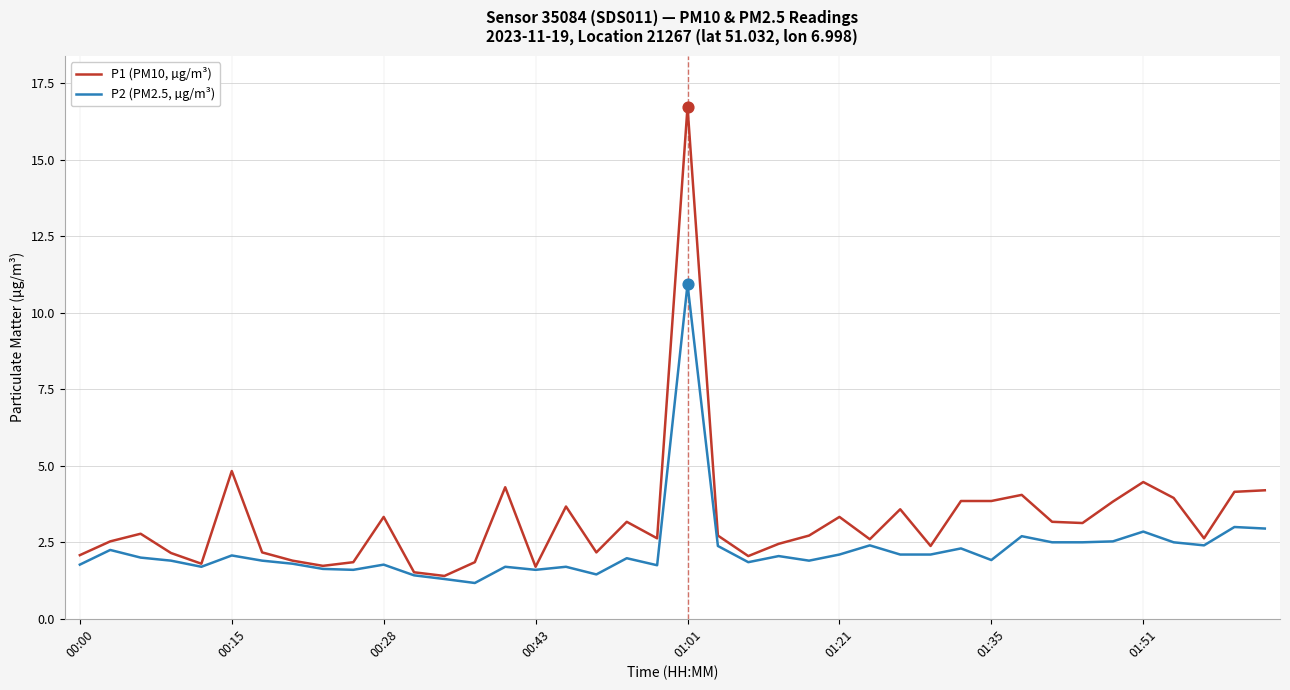

At how many categories does at least one series exceed 6?

1